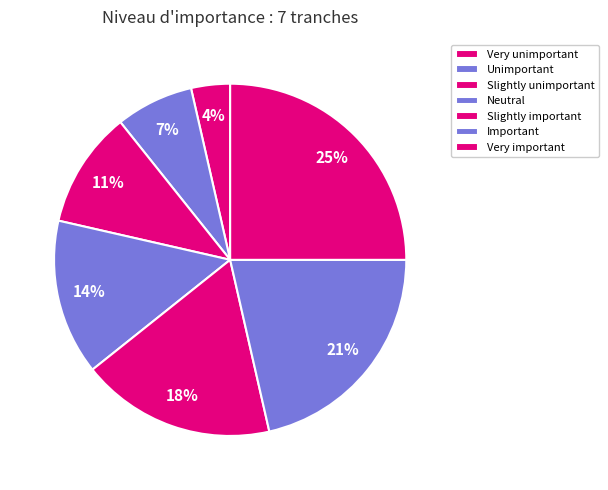

Count the number of slices in the pie.

7